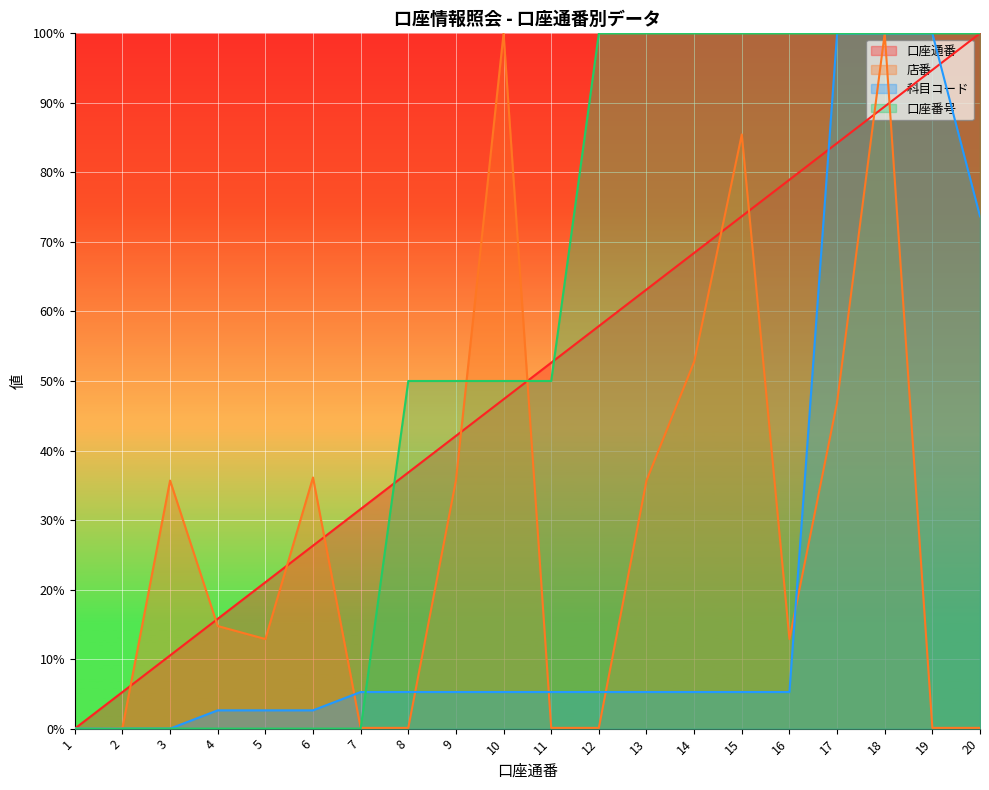

What are all the series names shown in the legend?

口座通番, 店番, 科目コード, 口座番号